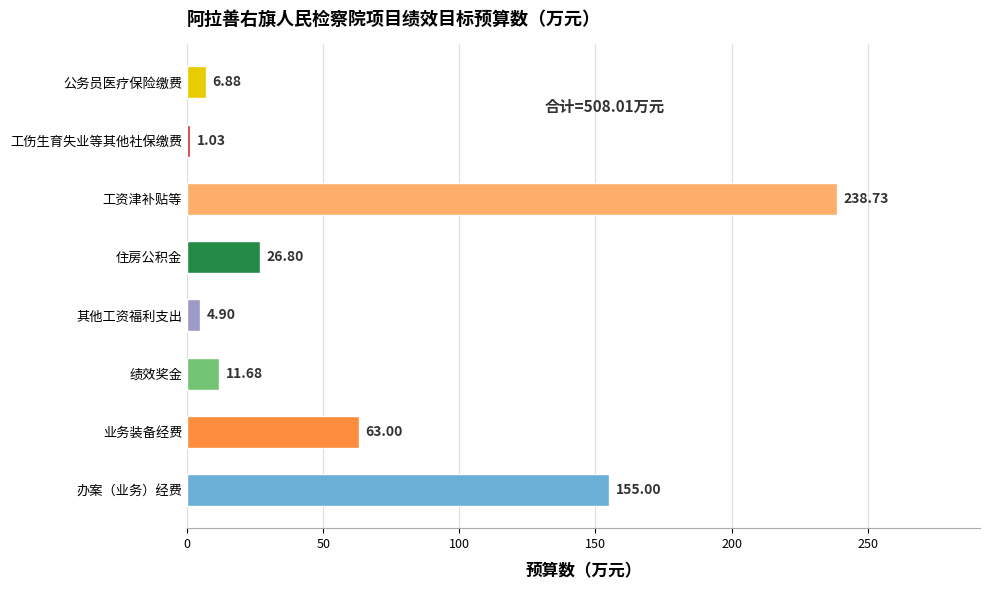

What is the sum of all values?

508.0